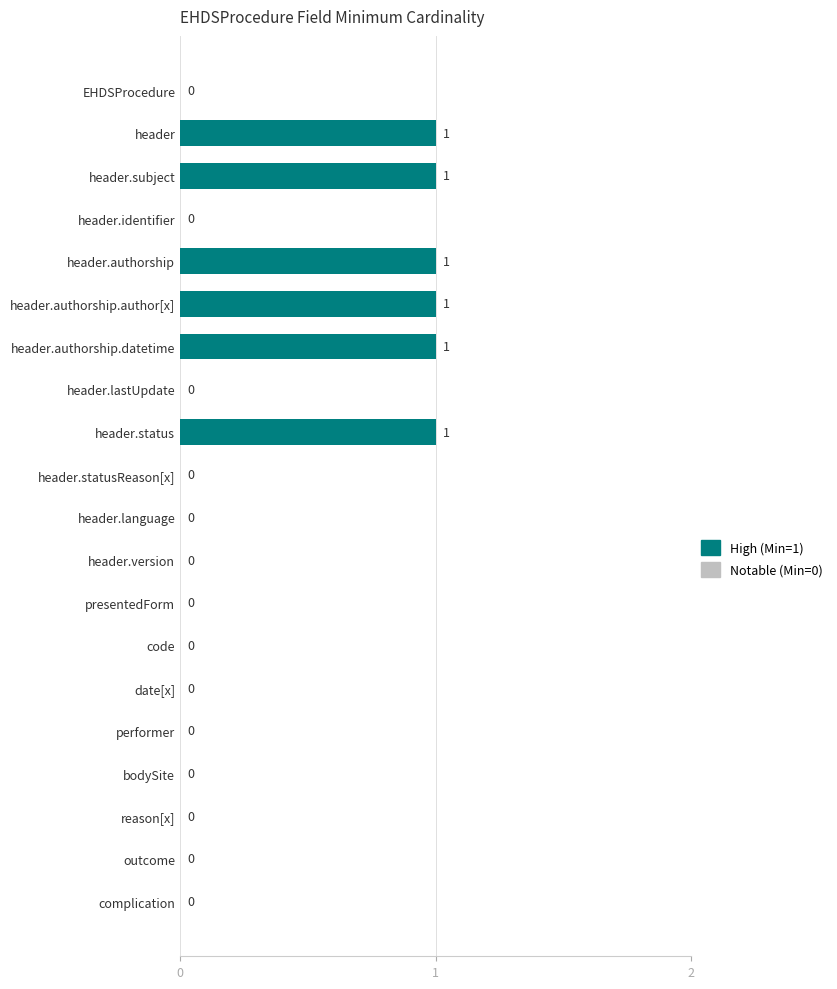

Reading bottom to top, extract all data points from this chart.

complication=0	outcome=0	reason[x]=0	bodySite=0	performer=0	date[x]=0	code=0	presentedForm=0	header.version=0	header.language=0	header.statusReason[x]=0	header.status=1	header.lastUpdate=0	header.authorship.datetime=1	header.authorship.author[x]=1	header.authorship=1	header.identifier=0	header.subject=1	header=1	EHDSProcedure=0